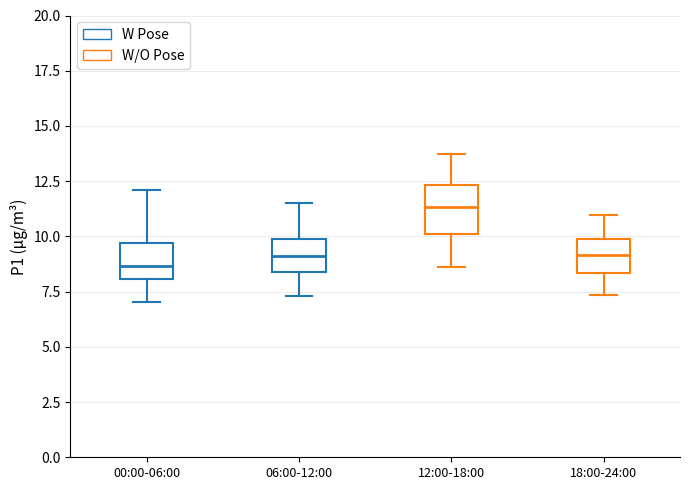

Where does the lower whisker of the box for 06:00-12:00 end on the y-axis? The values are not printed on the chart, so give them approximately, as read against the axis.

7.5